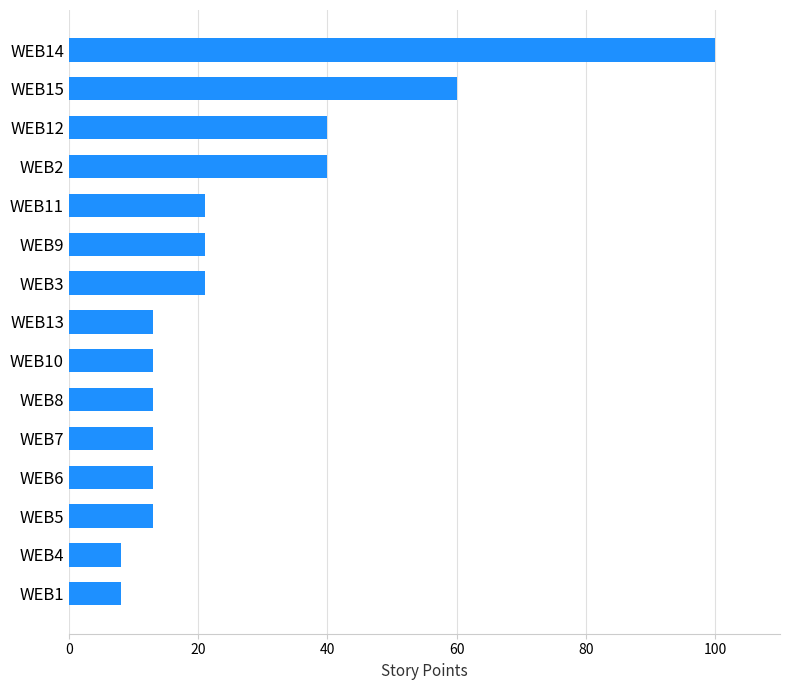

Between WEB8 and WEB2, which is larger?

WEB2